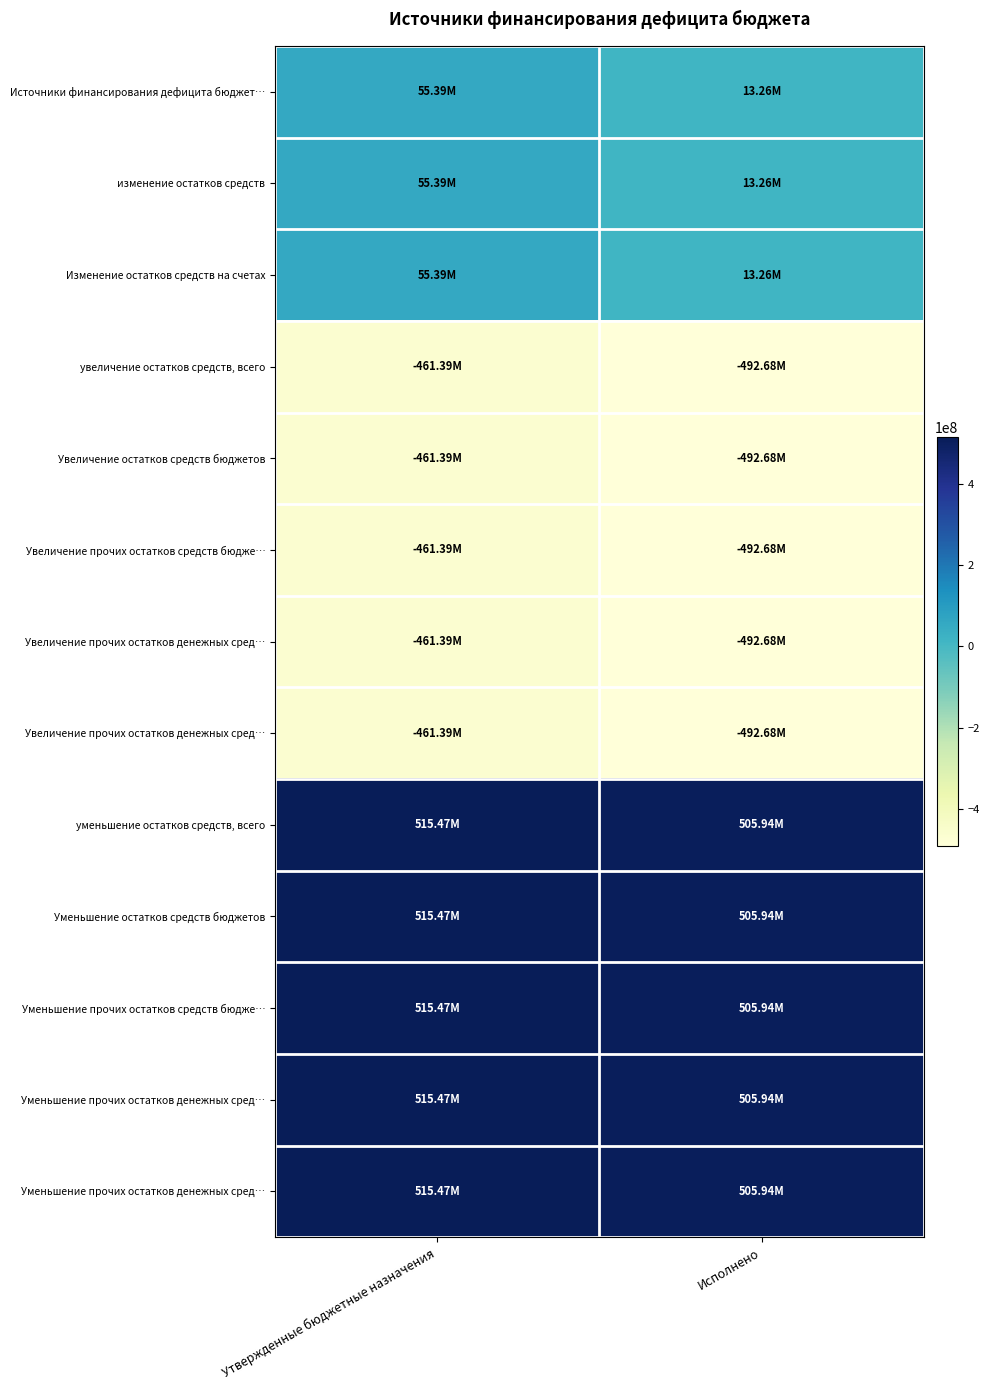

What is the maximum value shown in the chart?

515473088.6